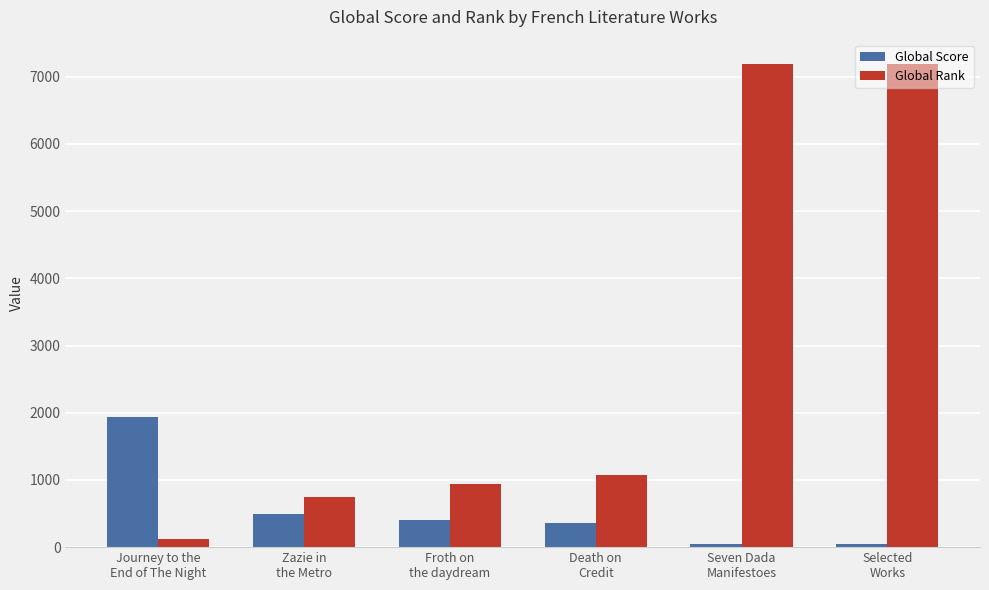

Rank the series by their average value, from highest to lowest.

Global Rank, Global Score